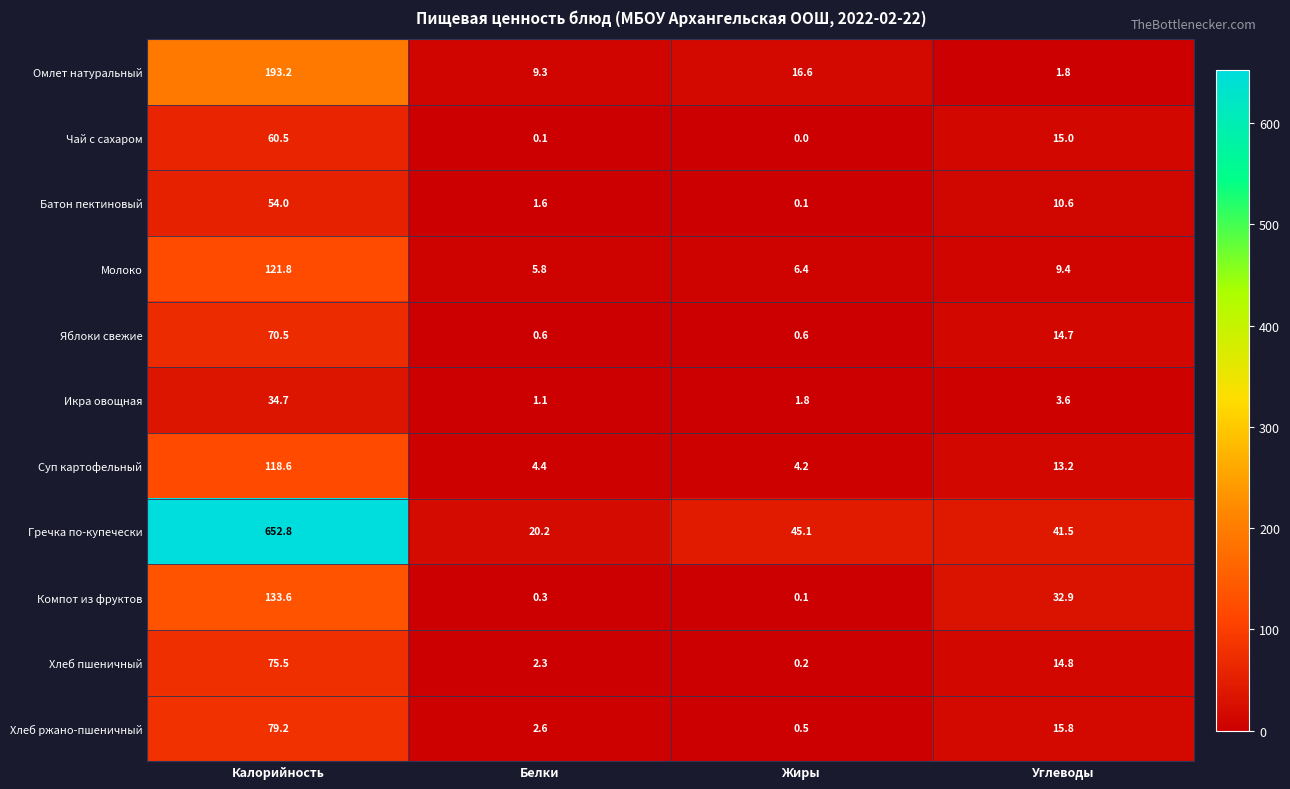

Is it true that Чай с сахаром equals 15.0 at Углеводы?

True